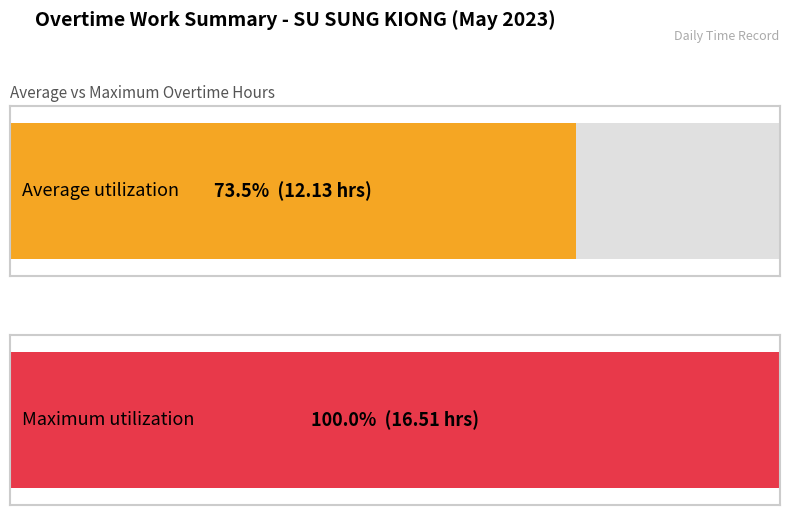

The chart shows a value of 27.5 at 9. True or false?

False